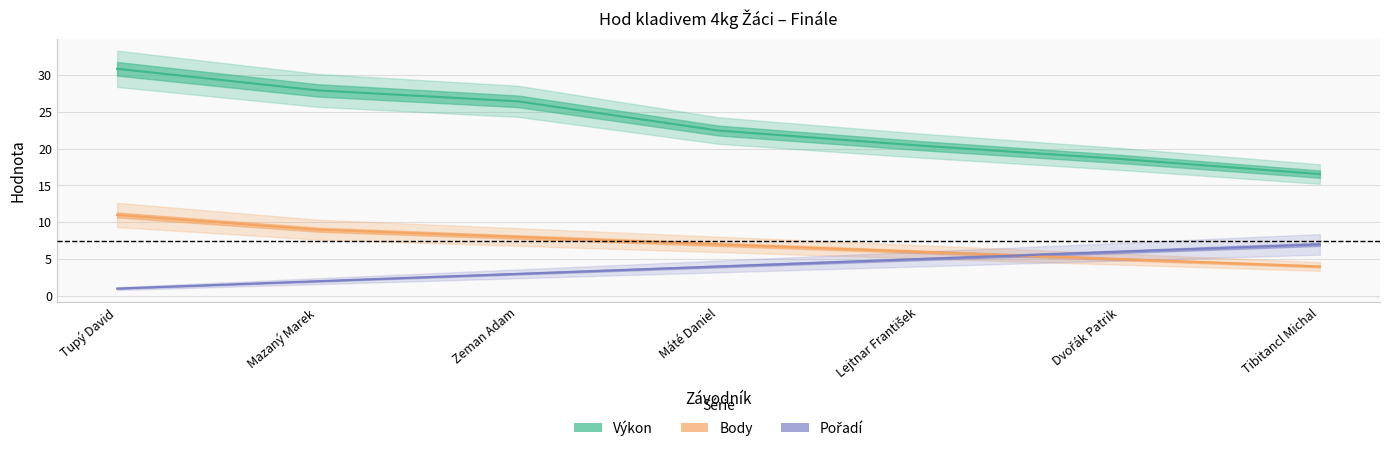

What is the spread (max minus min) of values at Tupý David?

29.9